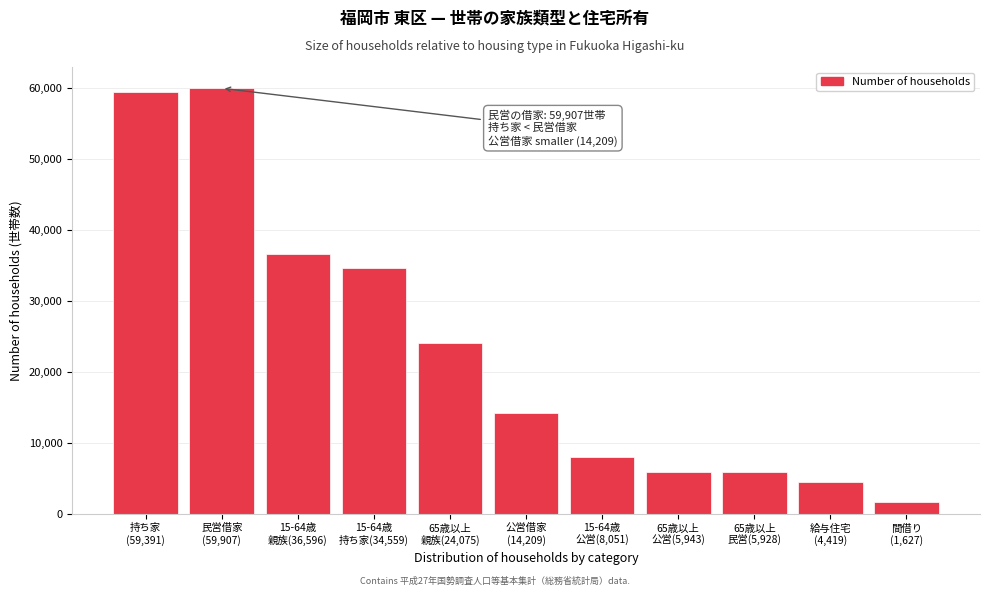

What is the greatest value displayed?

59907